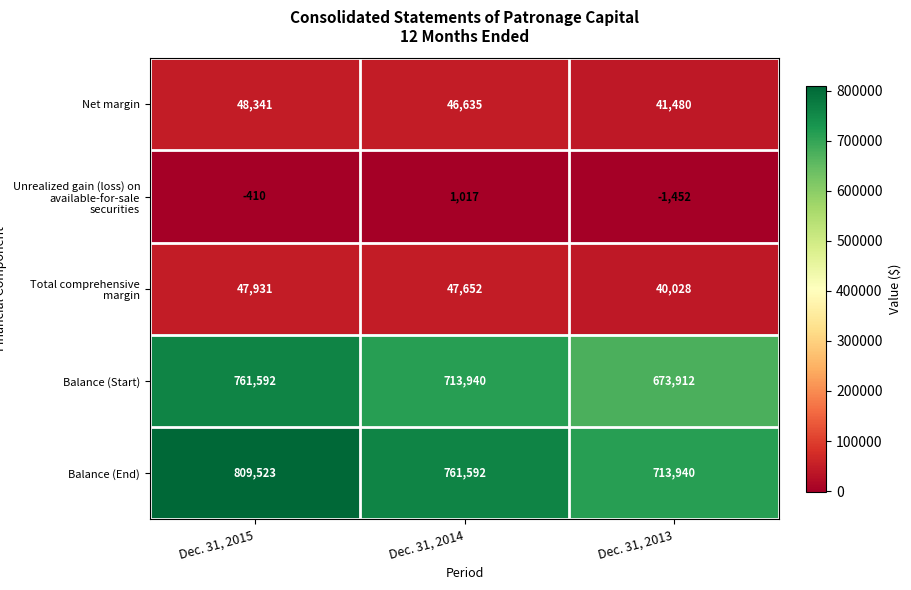

What is the average value of the Balance (Start) series?

716481